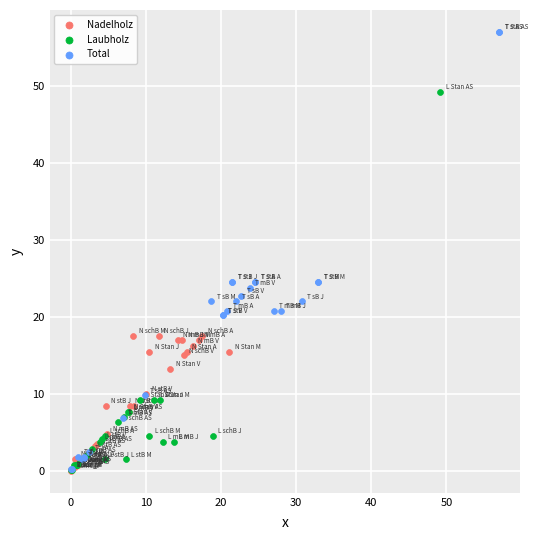

Which series reaches the maximum Y coordinate?

Total